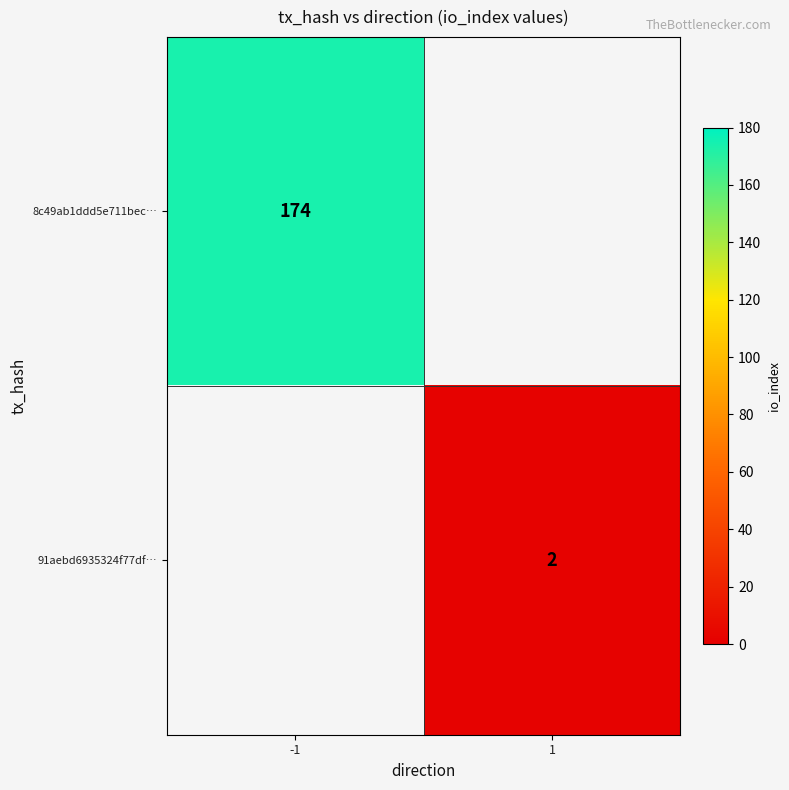

Is it true that 91aebd6935324f77df… equals 1 at 1?

False